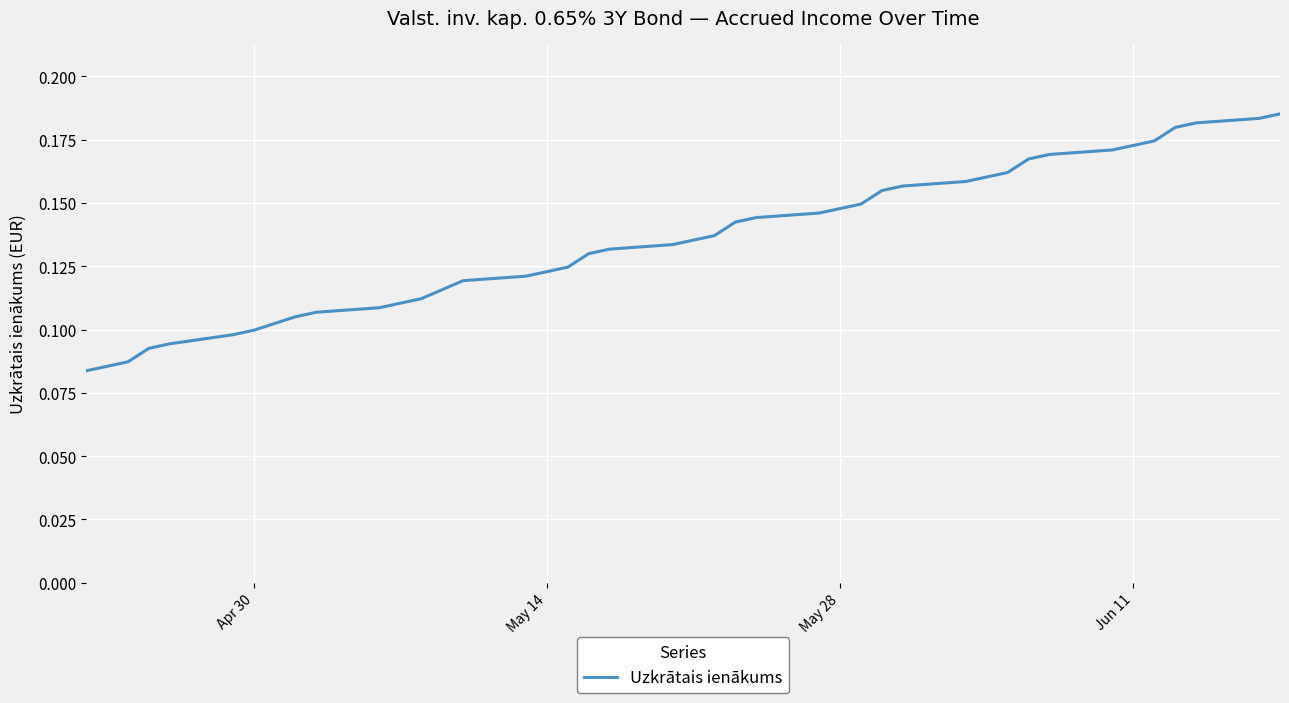

True or false: the data shows 0.2 at Apr 30.

False